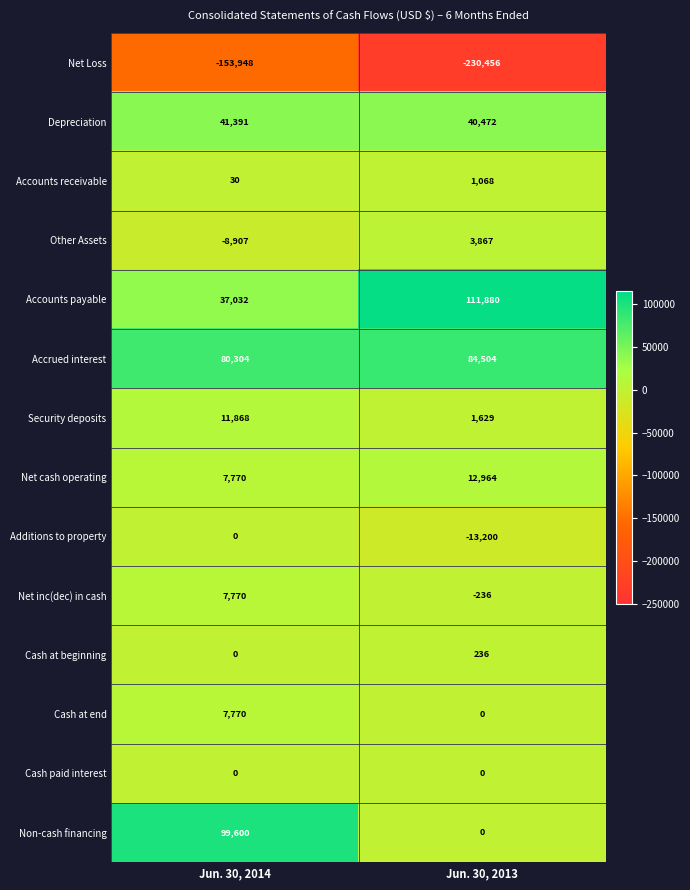

At which category is the sum across all series the highest?

Jun. 30, 2014